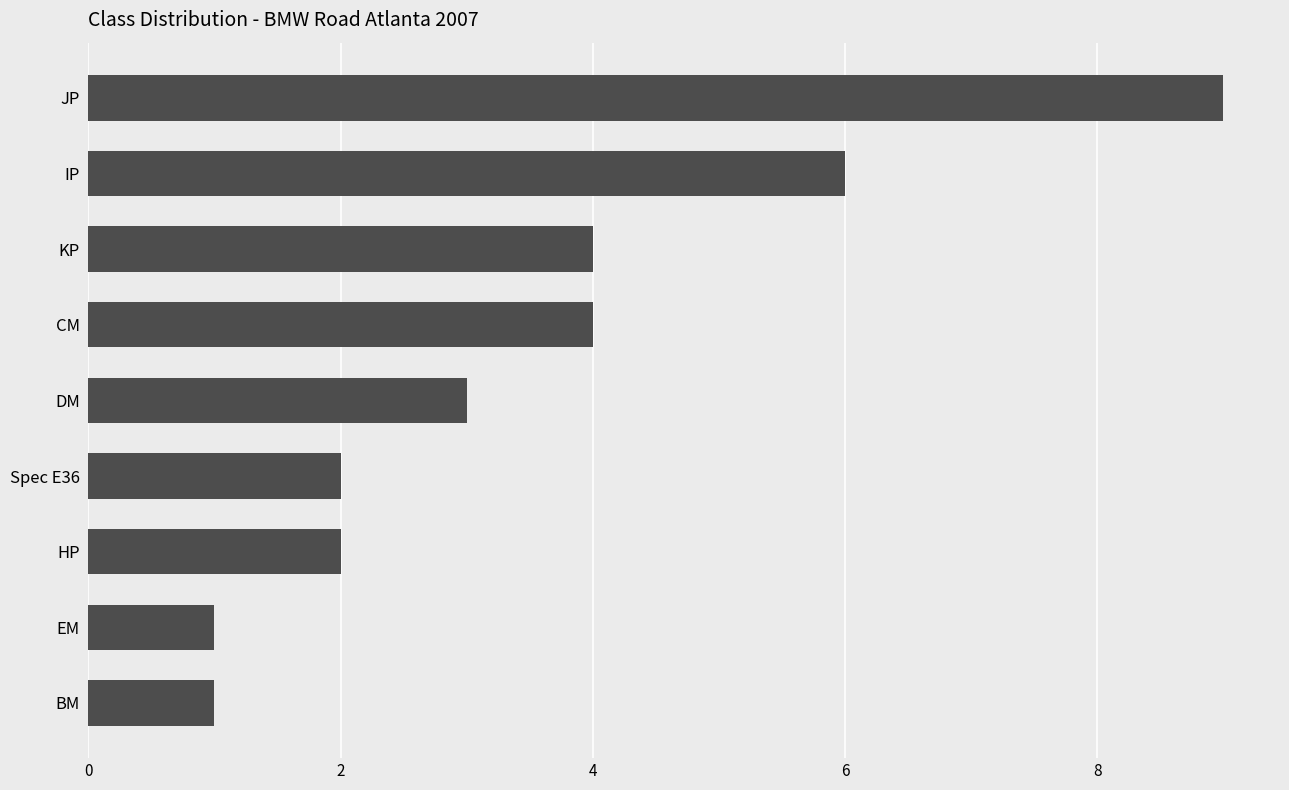

True or false: the data shows 0 at EM.

False